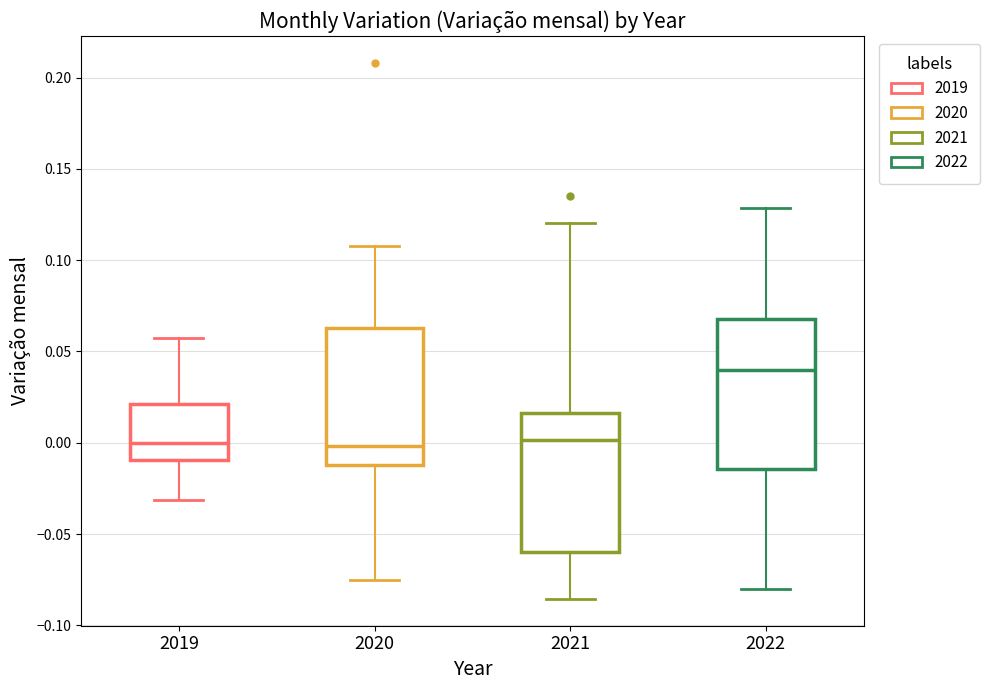

Which box has the highest median line?

2022